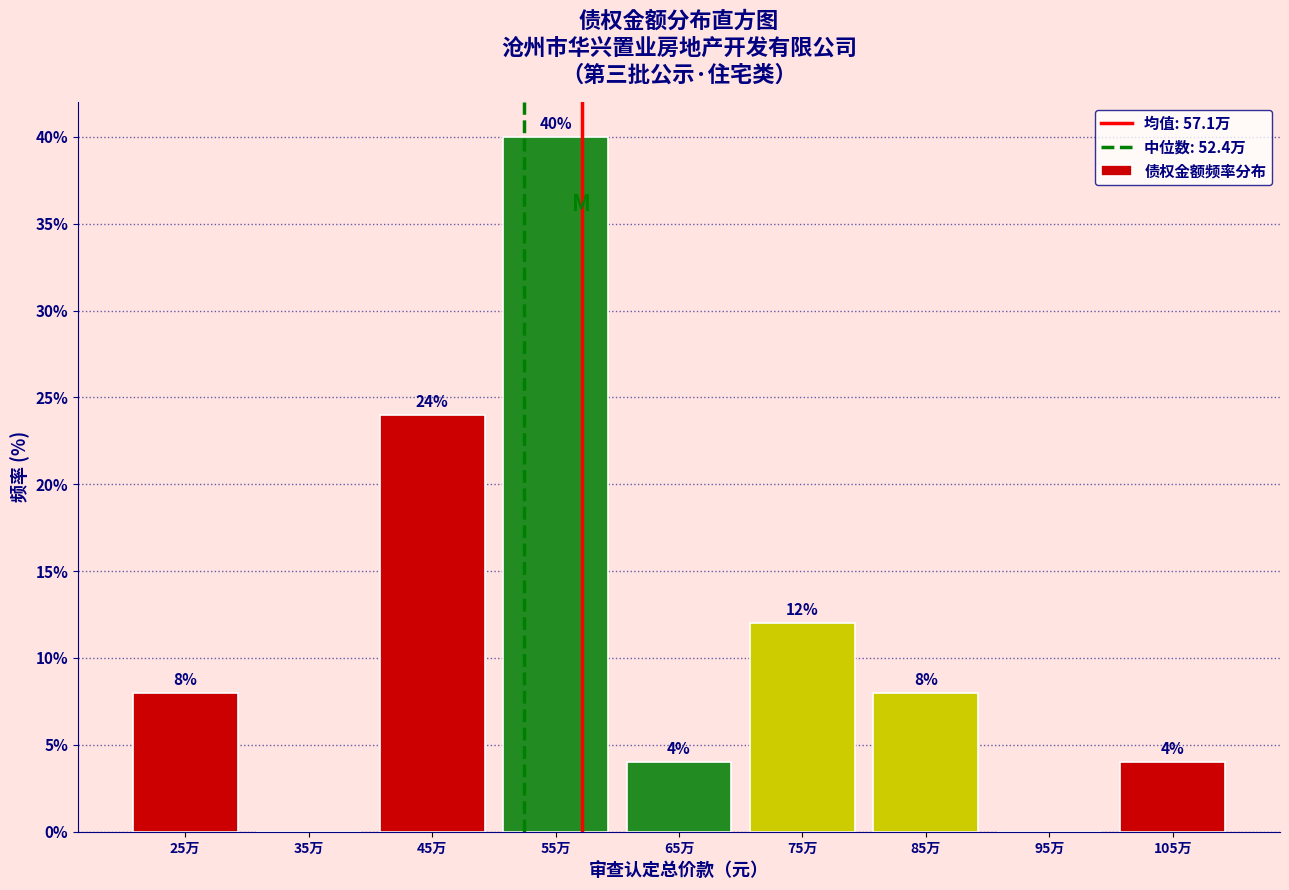

Reading left to right, list all the values displayed in this chart.

25万=8	35万=0	45万=24	55万=40	65万=4	75万=12	85万=8	95万=0	105万=4